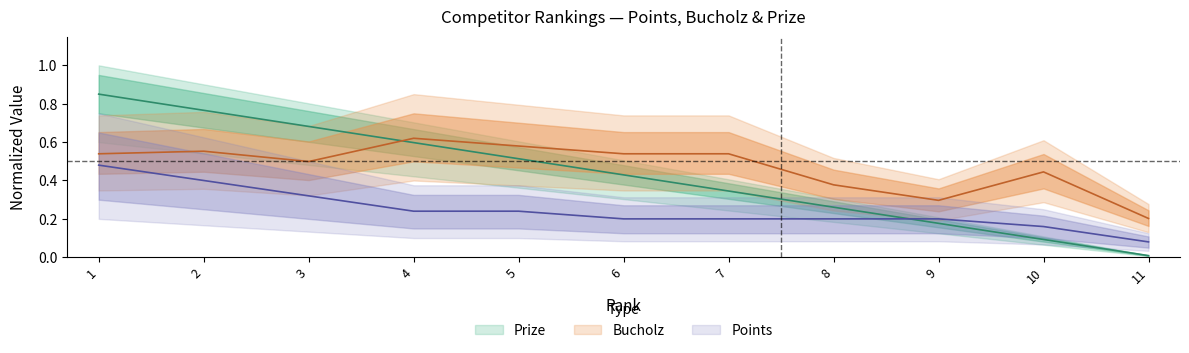

What is the difference between the highest and lowest values at 9?

0.1